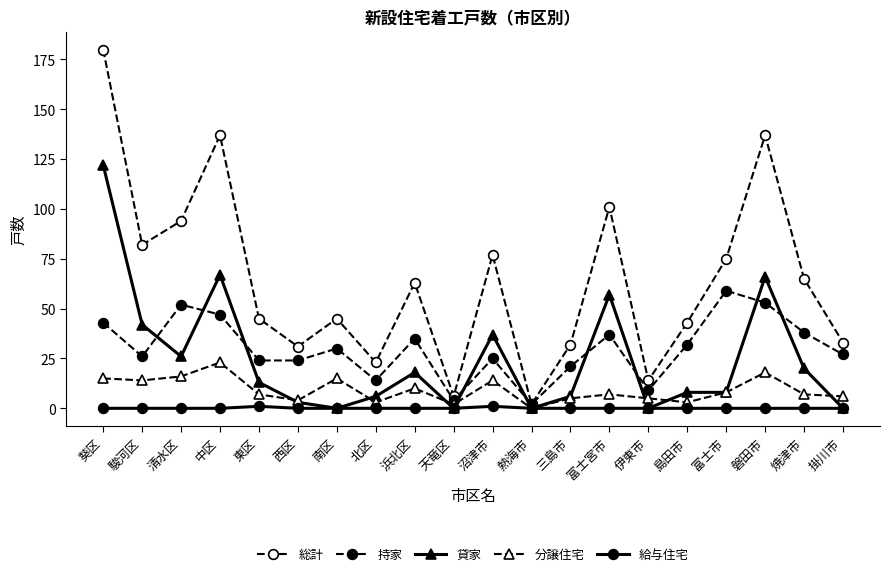

The value of 総計 at 伊東市 is 5. True or false?

False